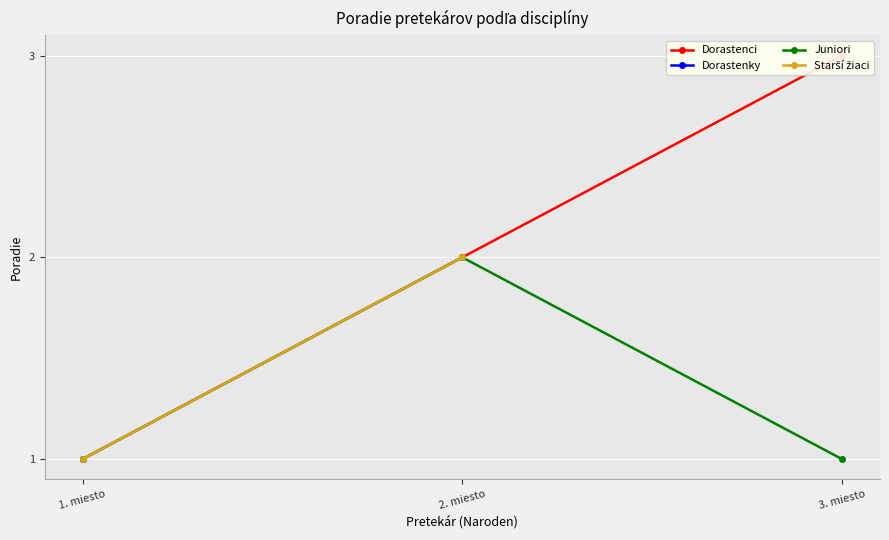

Between 1. miesto and 3. miesto, which is larger?

3. miesto